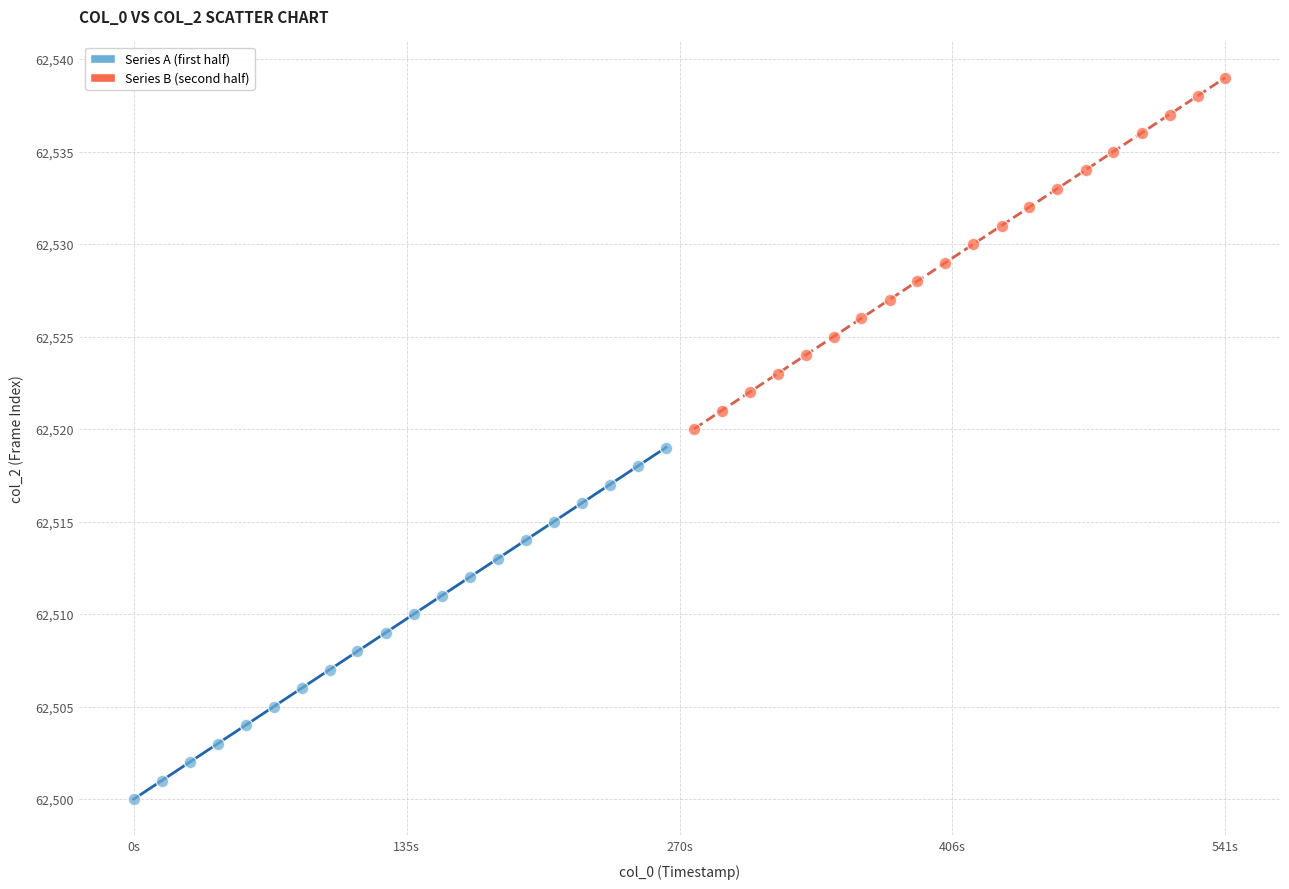

What are all the series names shown in the legend?

Series A (first half), Series B (second half)